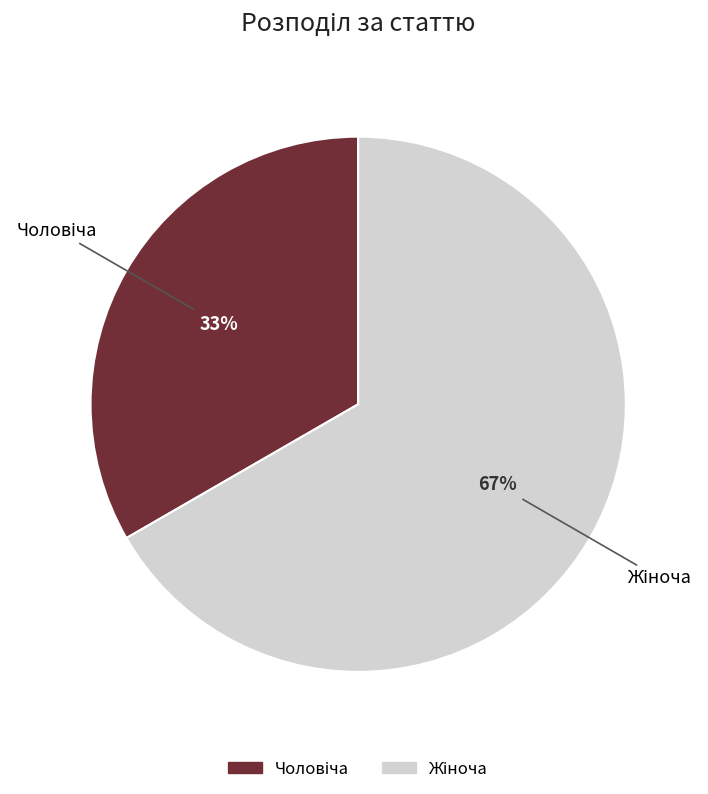

How many slices are in this pie chart?

2